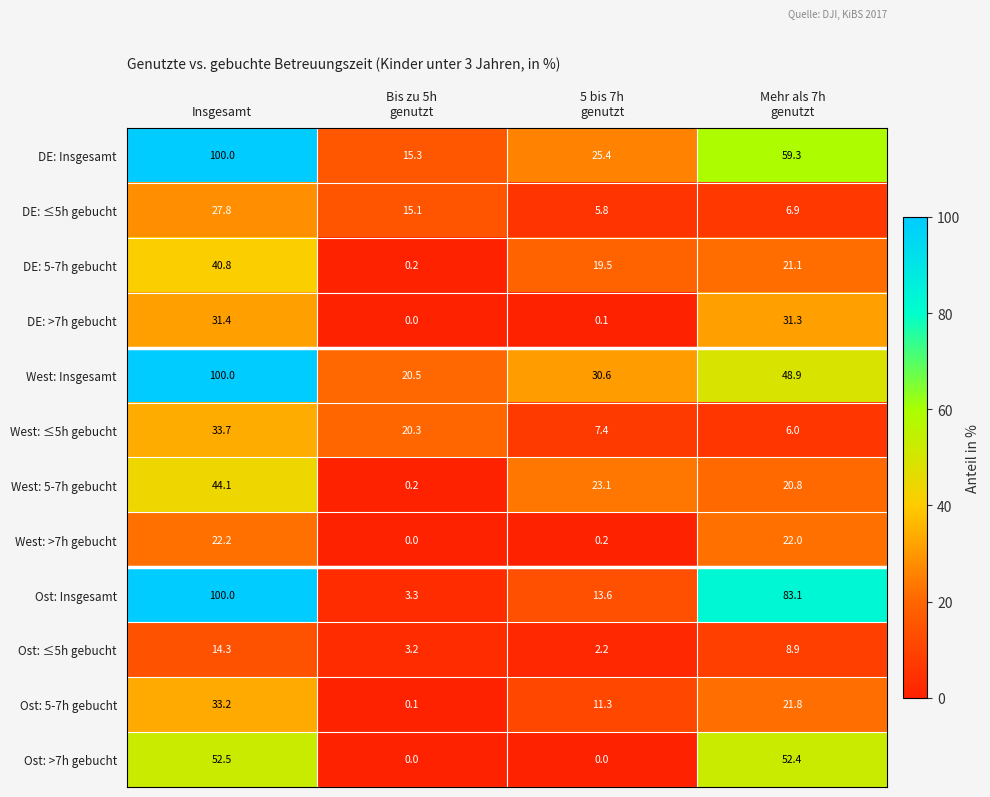

What is the spread (max minus min) of values at Insgesamt?

85.7